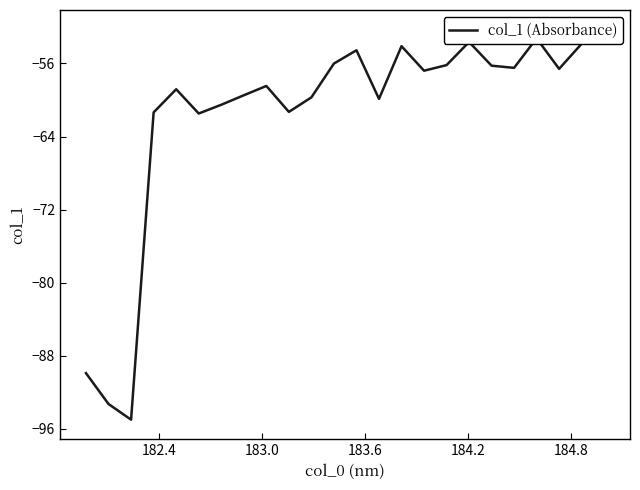

Reading left to right, transcribe all the data shown in this chart.

-89.9	-93.3	-95.0	-61.4	-58.8	-61.5	-60.5	-59.5	-58.5	-61.3	-59.7	-56.0	-54.6	-59.9	-54.1	-56.8	-56.2	-53.6	-56.2	-56.5	-53.2	-56.6	-53.8	-52.3